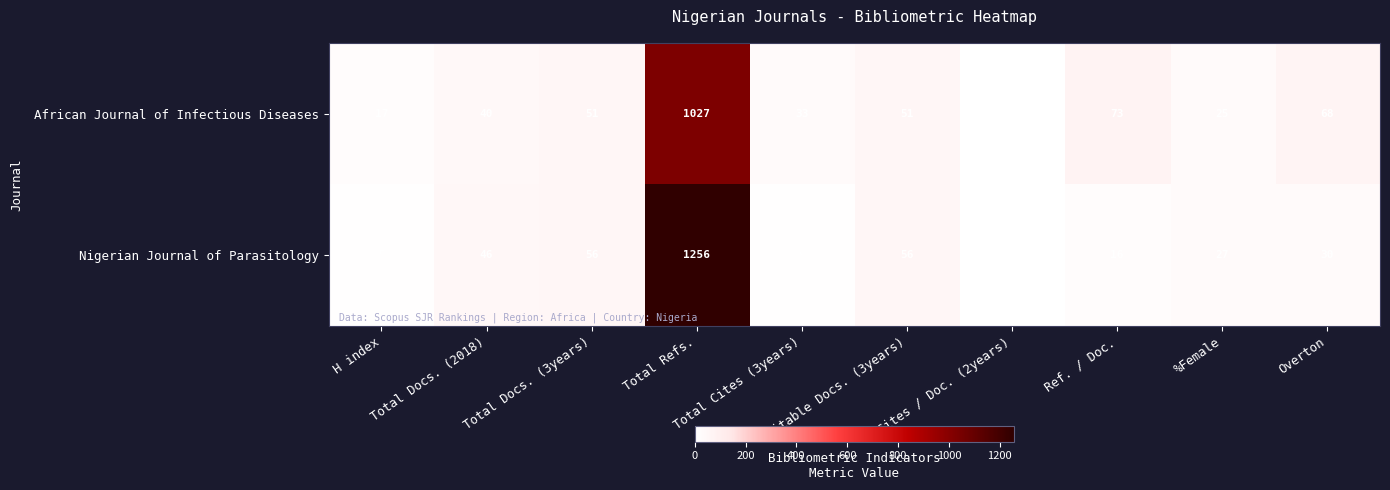

Rank the series by their maximum value, from lowest to highest.

African Journal of Infectious Diseases, Nigerian Journal of Parasitology